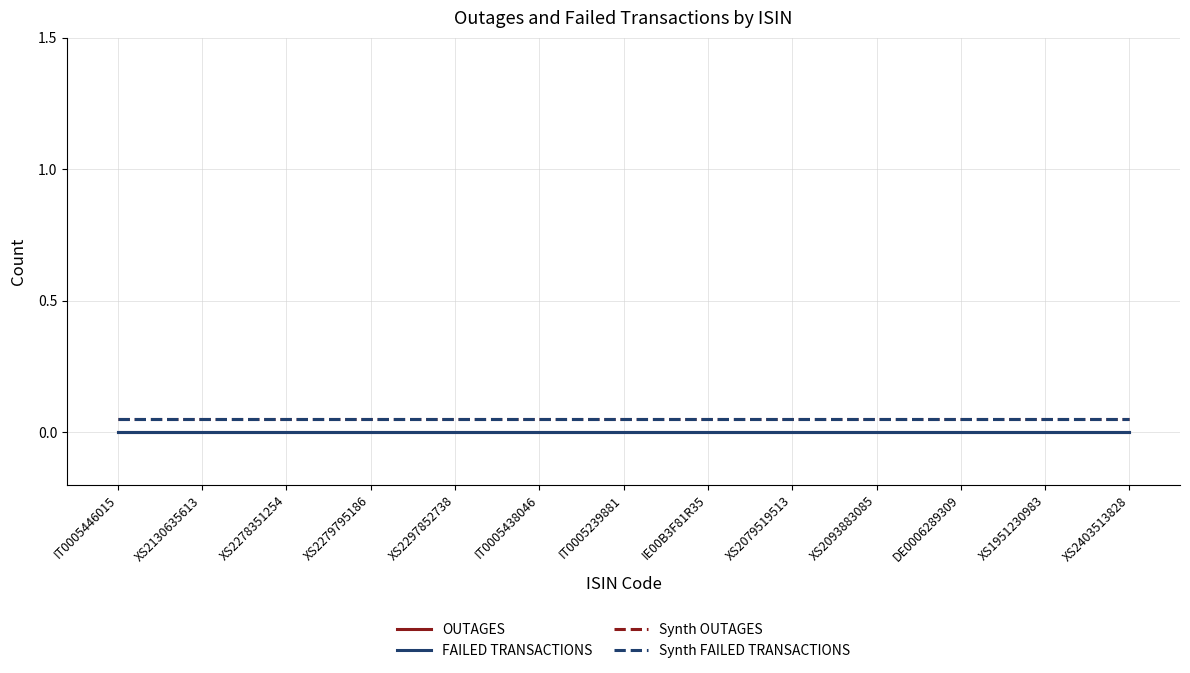

What is the label of the 12th point from the left?

XS1951230983